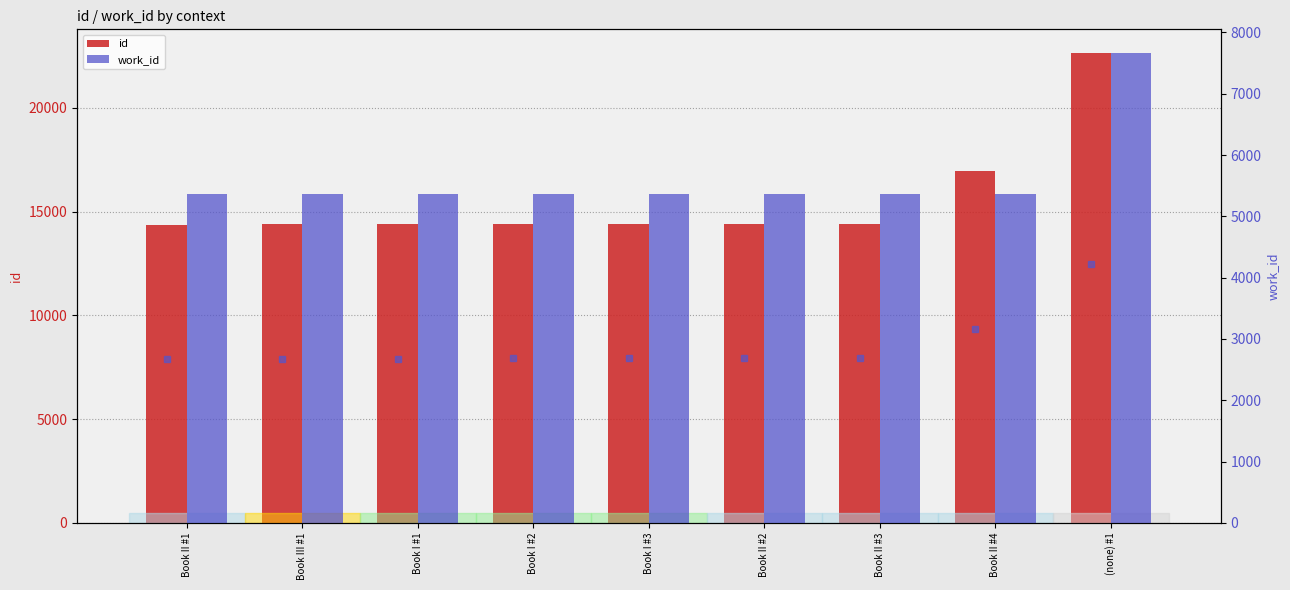

What are all the series names shown in the legend?

id, work_id